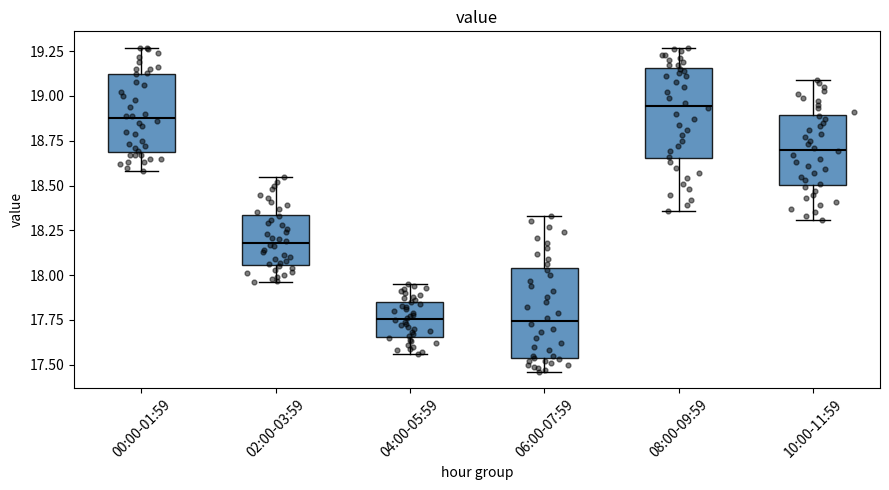

Where is the lower edge of the box for 08:00-09:59 on the y-axis? The values are not printed on the chart, so give them approximately, as read against the axis.

18.65